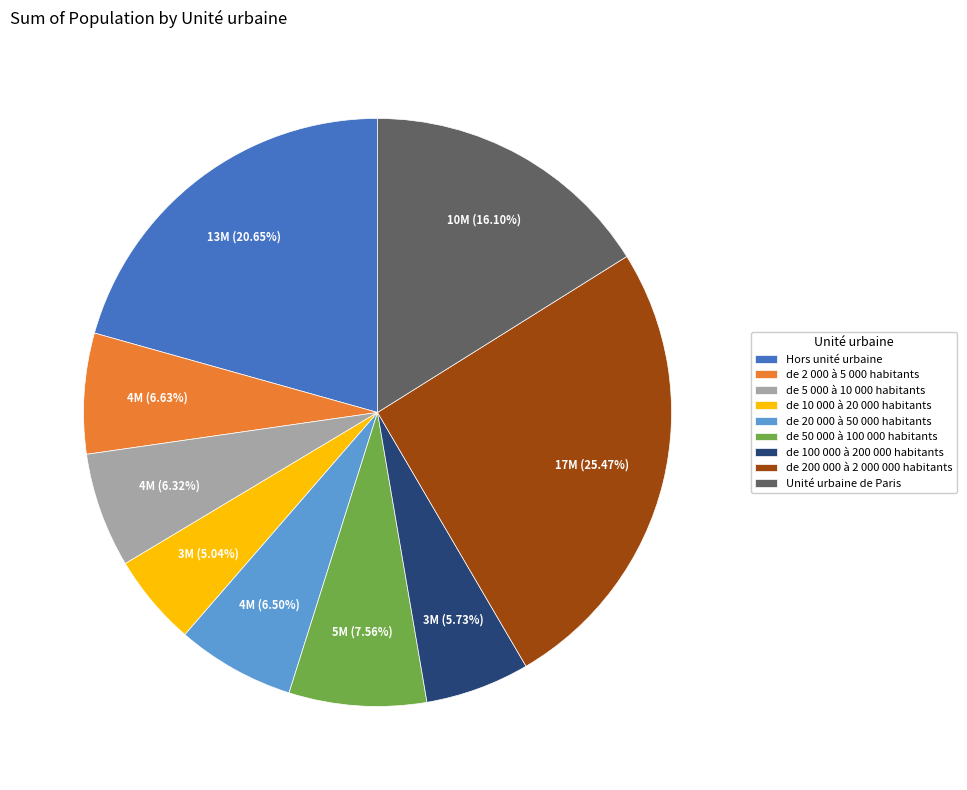

Is it true that Hors unité urbaine is 11% of the pie?

False